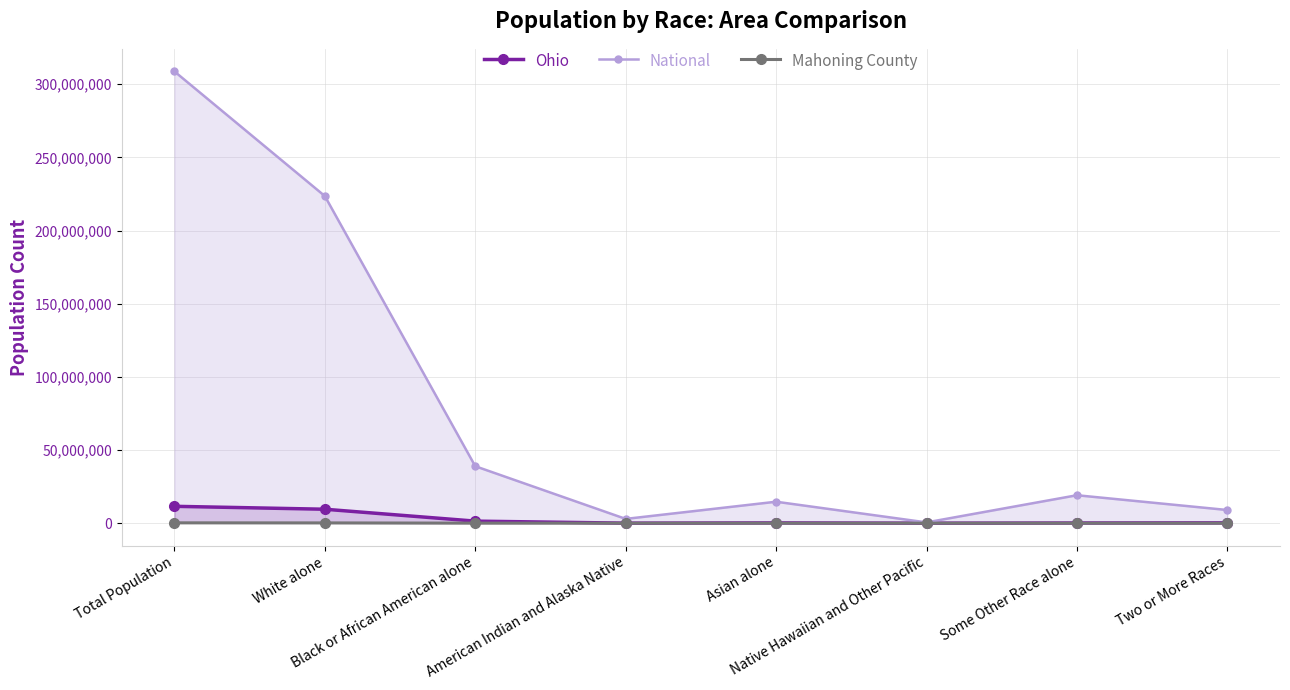

What are all the series names shown in the legend?

Ohio, National, Mahoning County